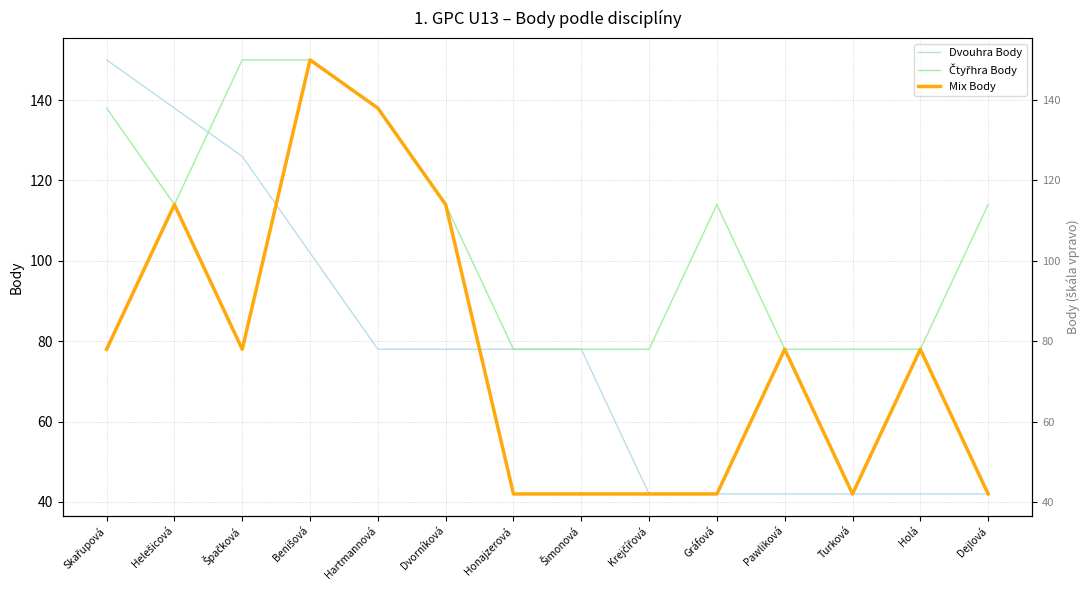

The Mix Body series shows 135 at Špačková. True or false?

False